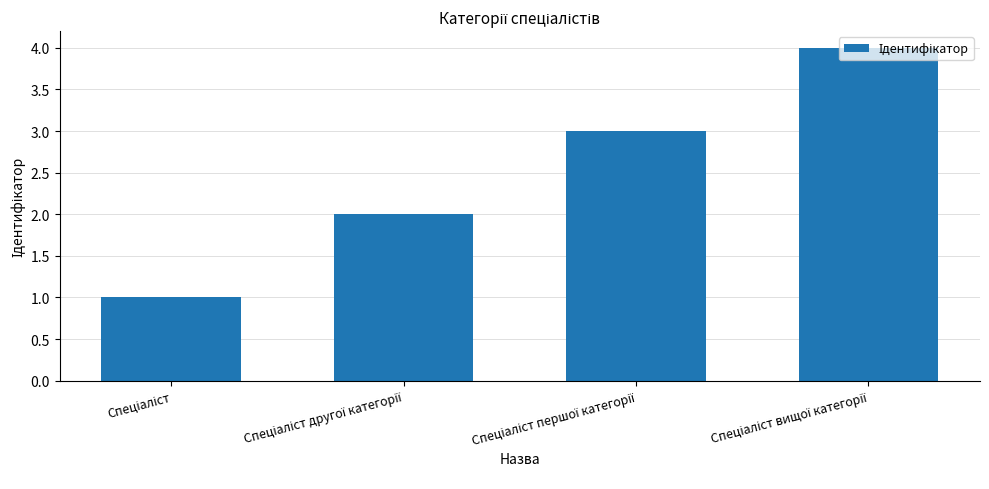

How many values are below 3?

2